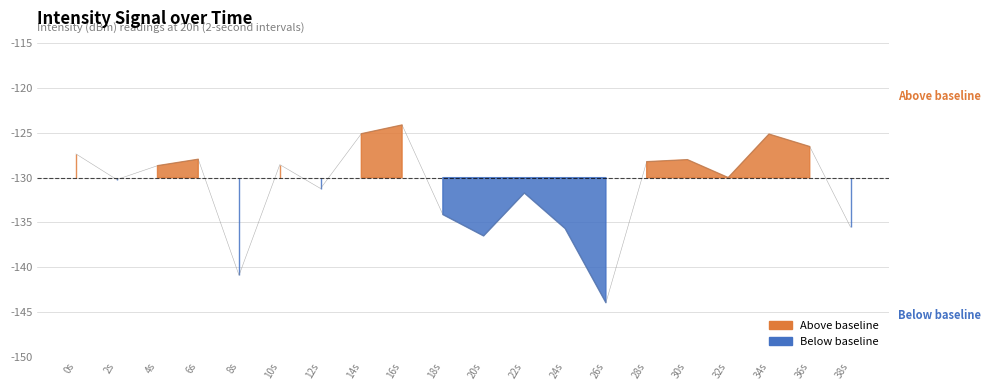

What is the value of the 13th point from the left?

-135.7